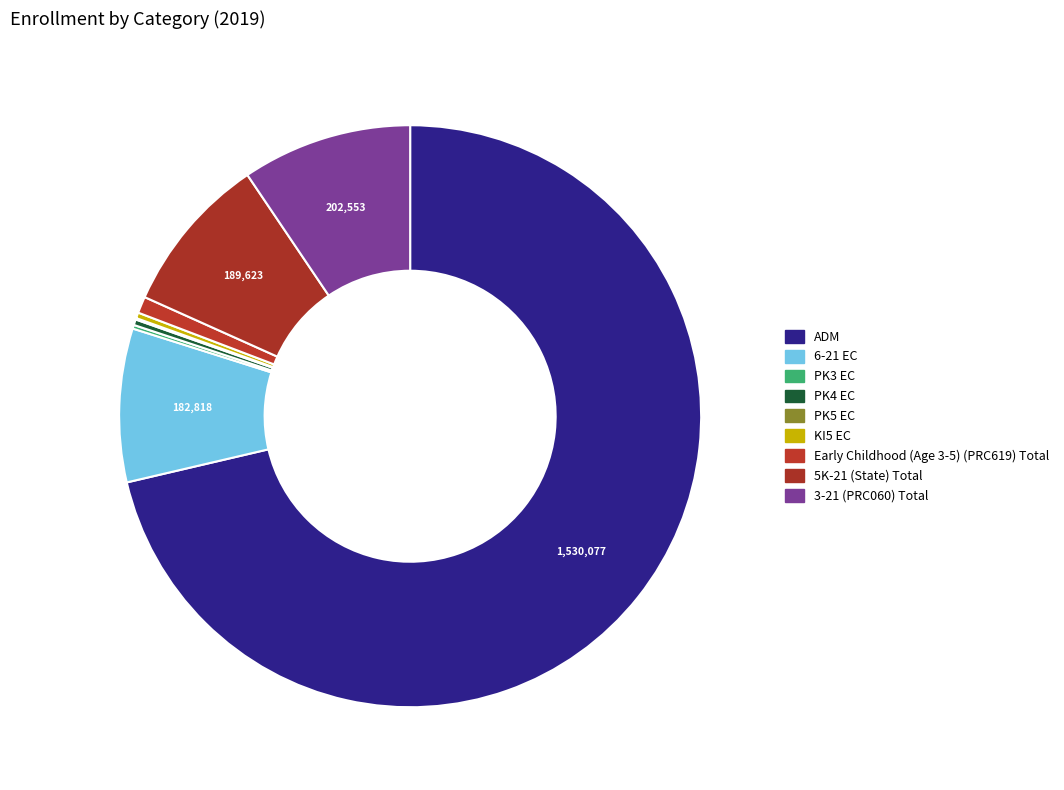

Count the number of slices in the pie.

9